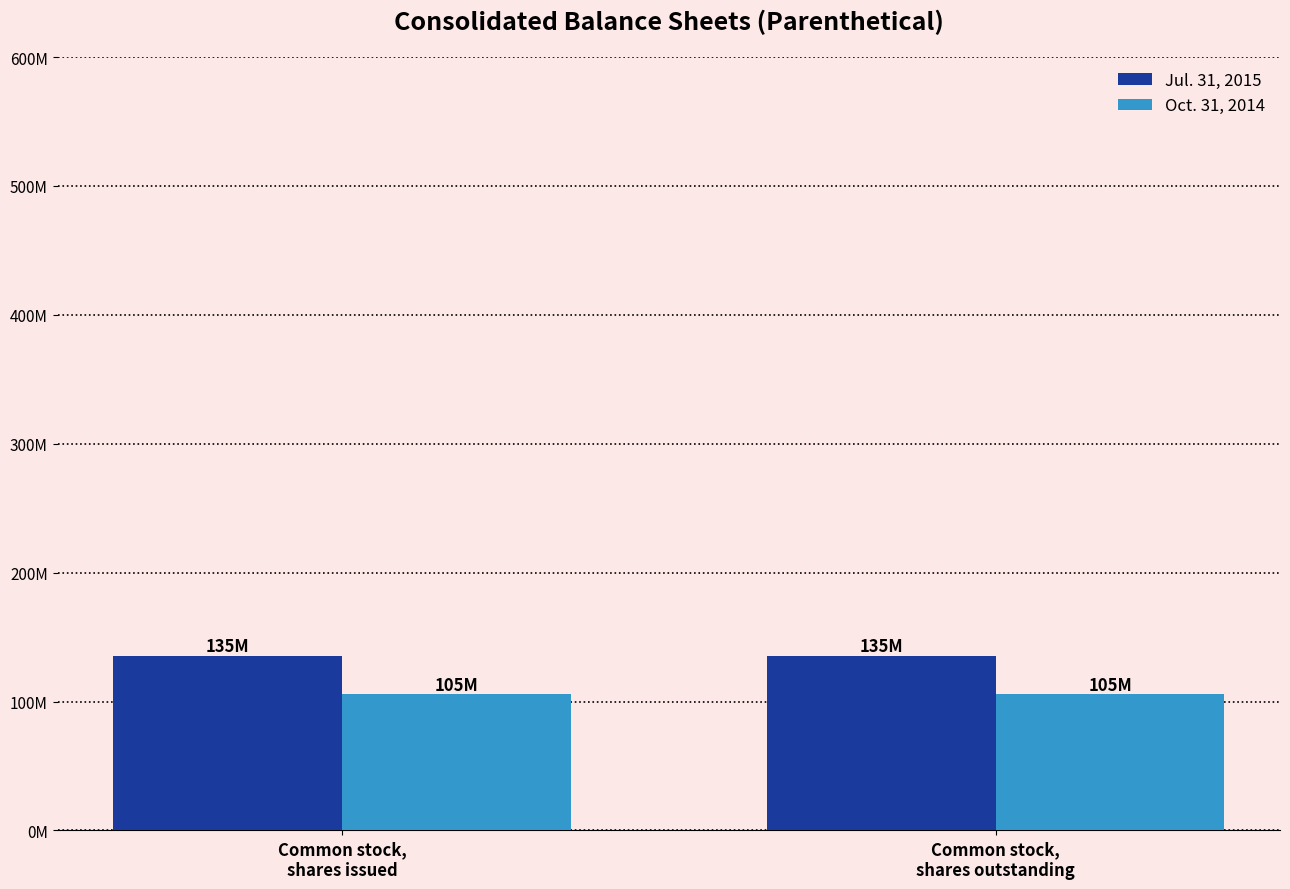

What is the value of the Oct. 31, 2014 bar at the 1st from the left?

105600000